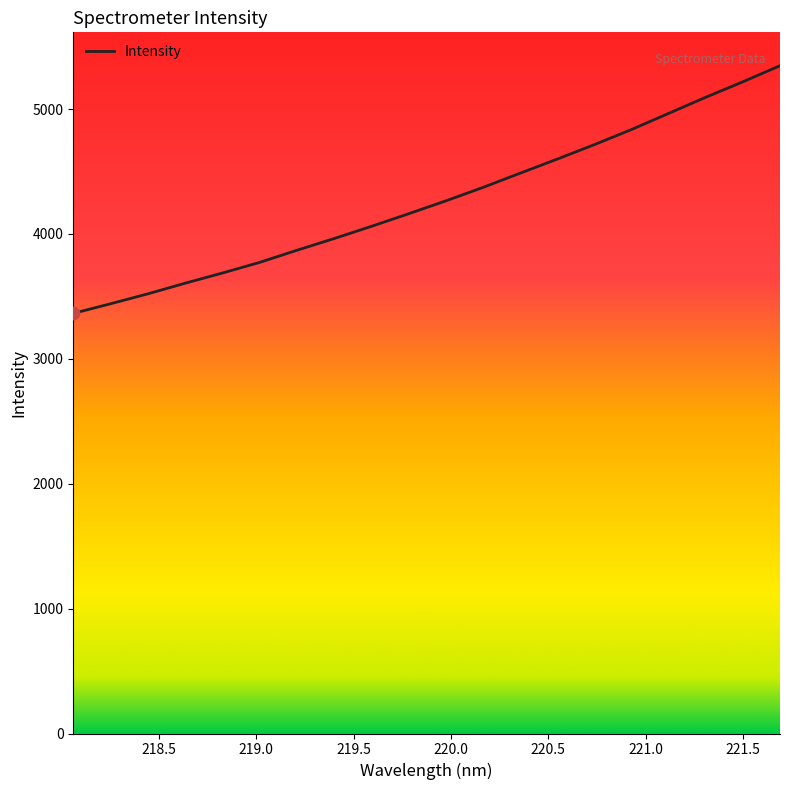

What is the greatest value displayed?

5346.6